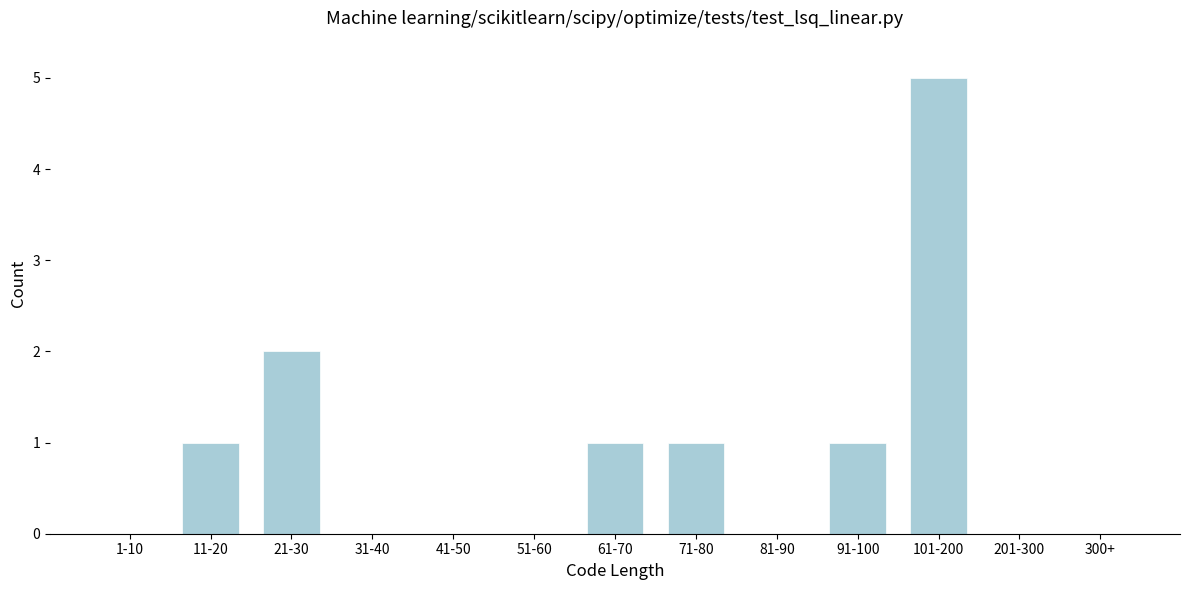

Reading right to left, list all the values displayed in this chart.

300+=0	201-300=0	101-200=5	91-100=1	81-90=0	71-80=1	61-70=1	51-60=0	41-50=0	31-40=0	21-30=2	11-20=1	1-10=0